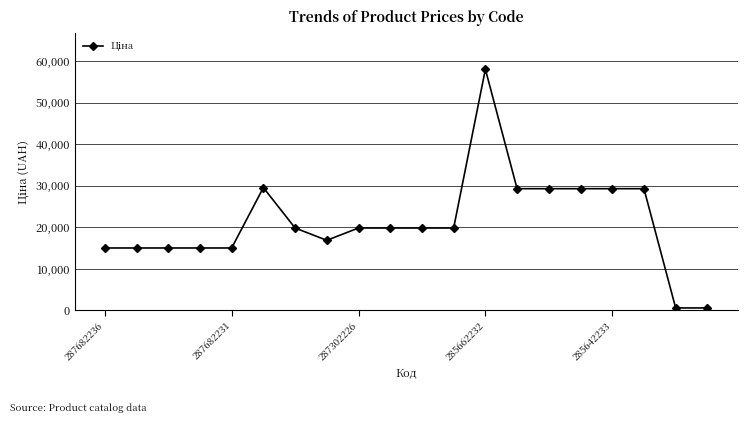

What is the maximum value shown in the chart?

58037.0